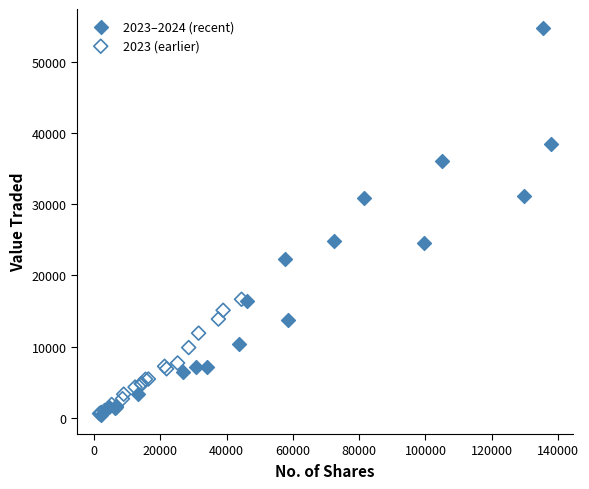

Which series has the widest spread of Y values?

2023–2024 (recent)